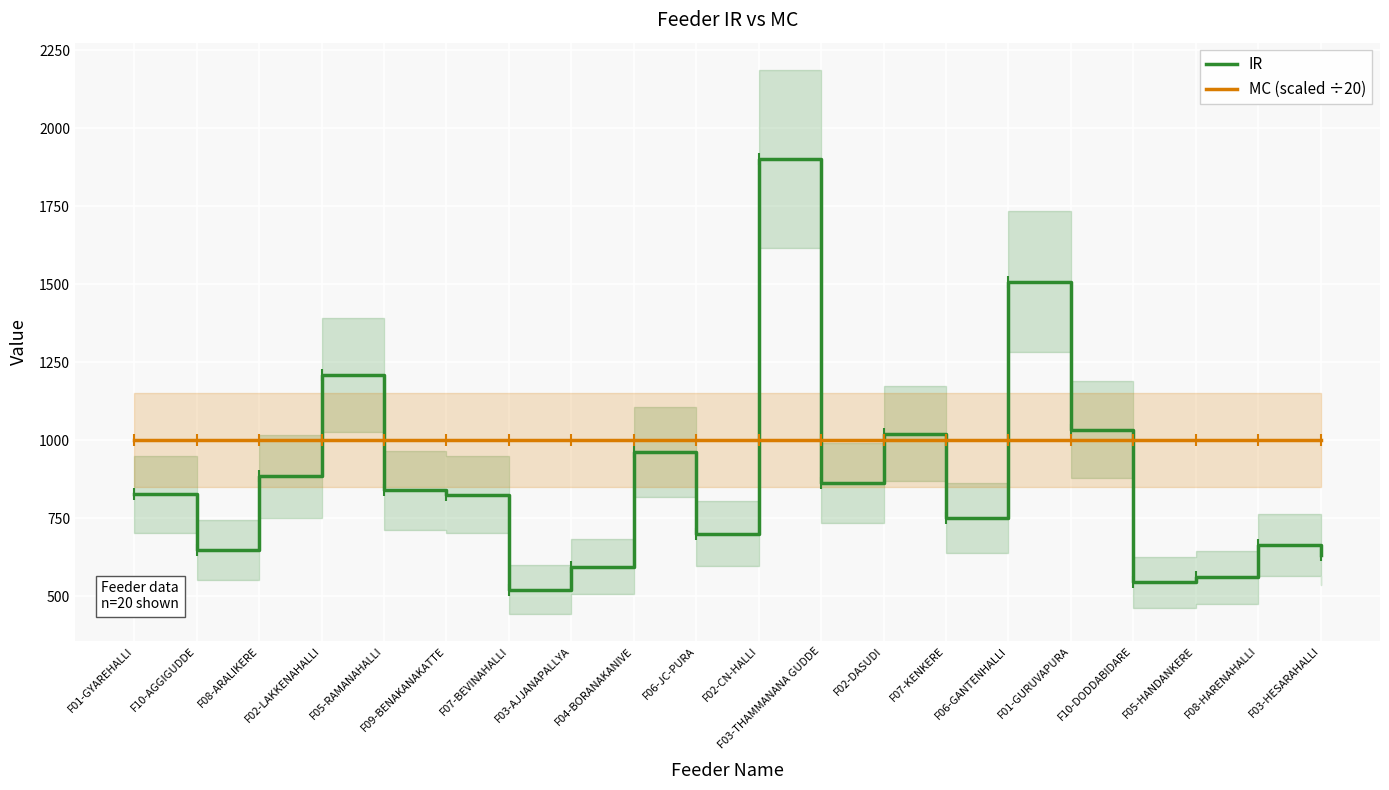

List the labels in order of IR value, smallest first.

F07-BEVINAHALLI, F10-DODDABIDARE, F05-HANDANKERE, F03-AJJANAPALLYA, F03-HESARAHALLI, F10-AGGIGUDDE, F08-HARENAHALLI, F06-JC-PURA, F07-KENKERE, F09-BENAKANAKATTE, F01-GYAREHALLI, F05-RAMANAHALLI, F03-THAMMANANA GUDDE, F08-ARALIKERE, F04-BORANAKANIVE, F02-DASUDI, F01-GURUVAPURA, F02-LAKKENAHALLI, F06-GANTENHALLI, F02-CN-HALLI